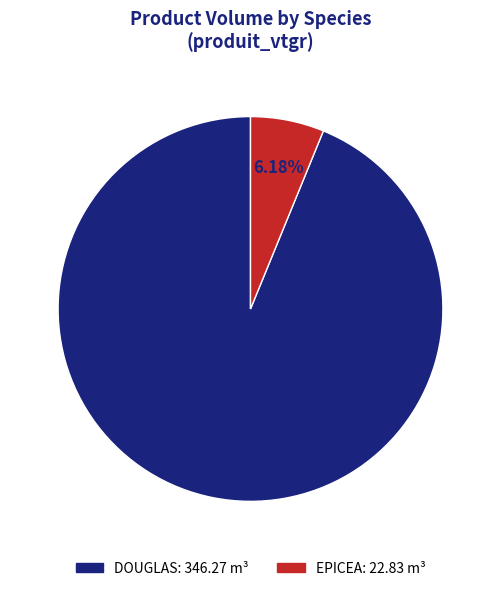

Count the number of slices in the pie.

2